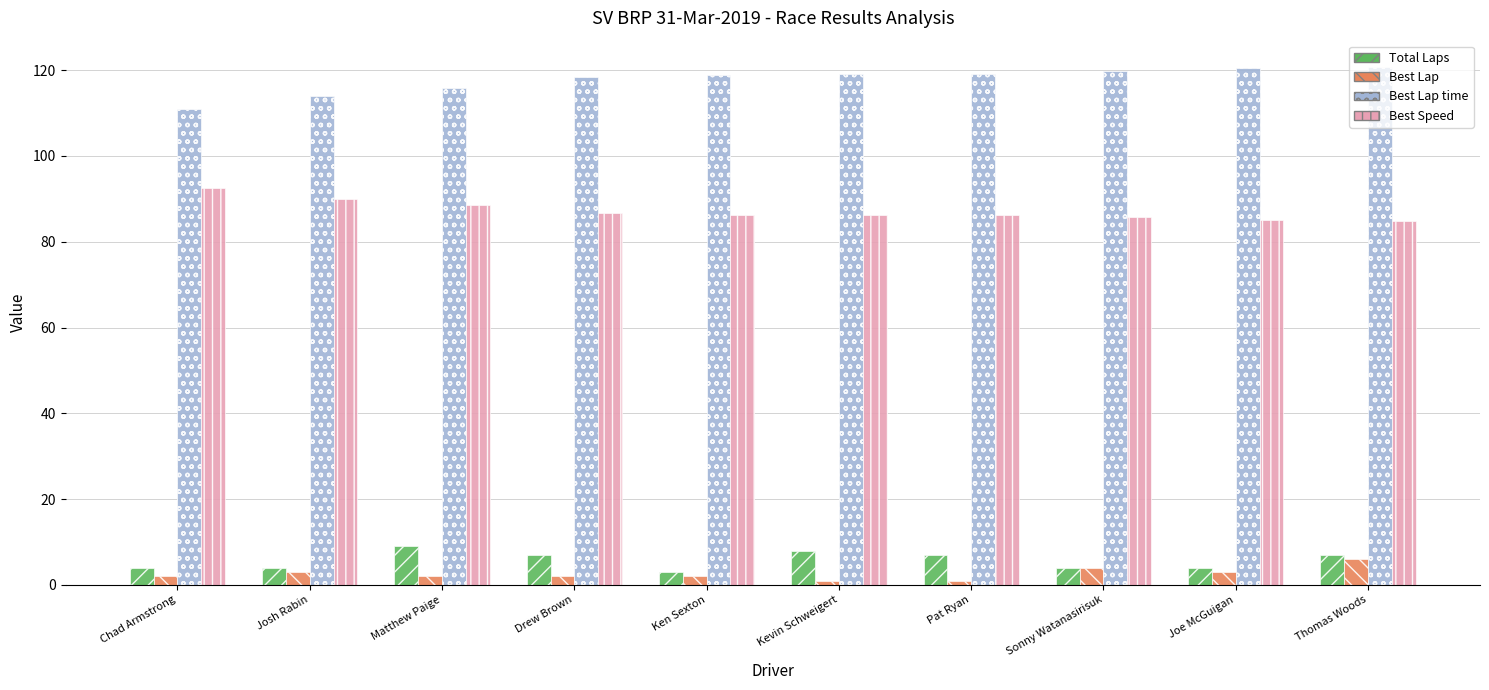

What is the greatest value displayed?

120.8